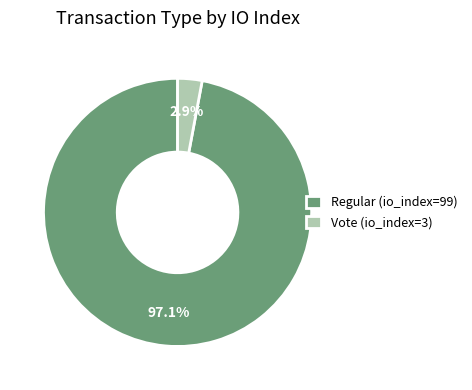

To the nearest percent, what percentage of the pie is Regular (io_index=99)?

97%